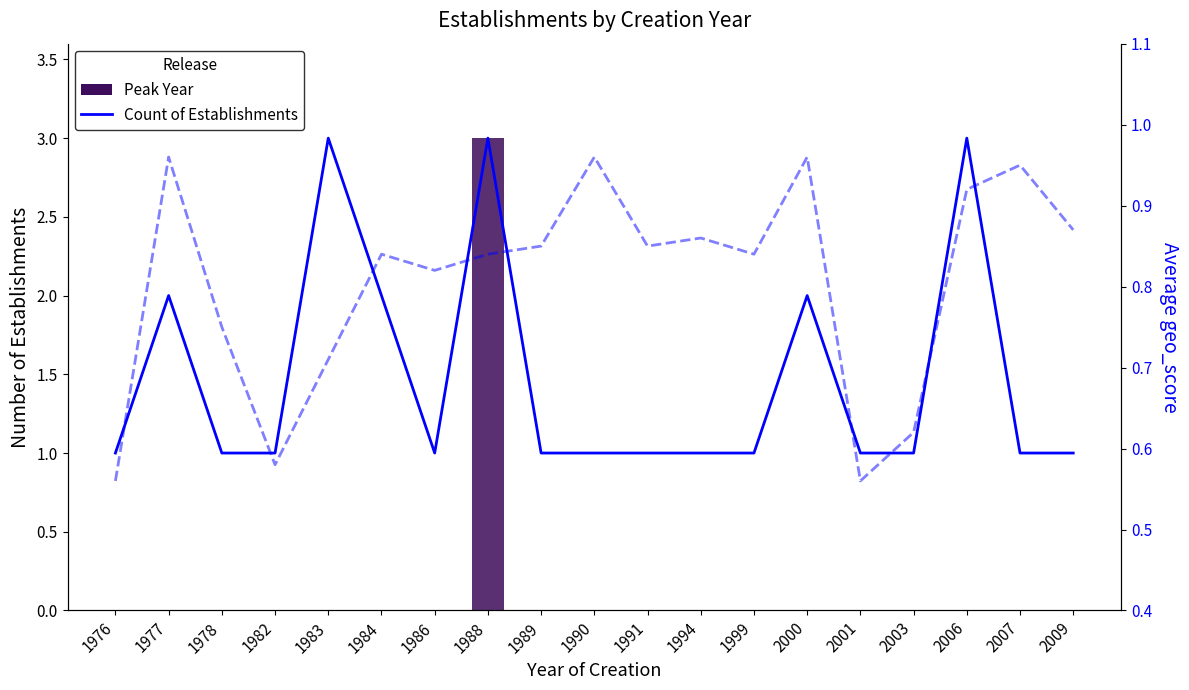

Reading left to right, transcribe all the data shown in this chart.

Count of Establishments: 1.0	2.0	1.0	1.0	3.0	2.0	1.0	3.0	1.0	1.0	1.0	1.0	1.0	2.0	1.0	1.0	3.0	1.0	1.0
Average geo_score: 0.6	1.0	0.8	0.6	0.7	0.8	0.8	0.8	0.8	1.0	0.8	0.9	0.8	1.0	0.6	0.6	0.9	0.9	0.9